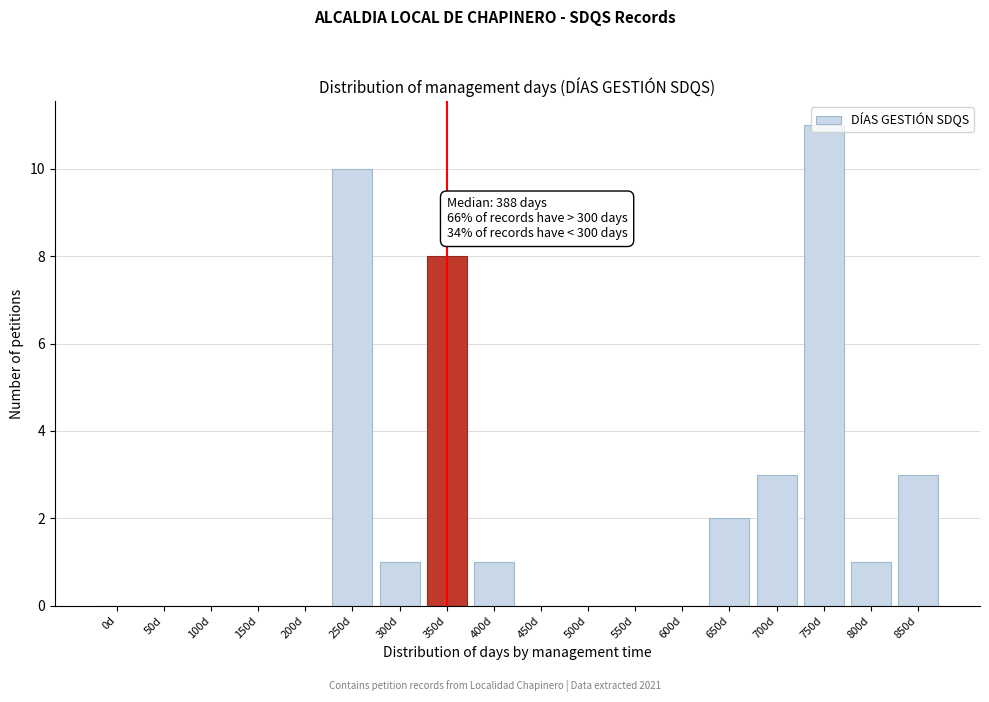

What is the sum of all values?

40